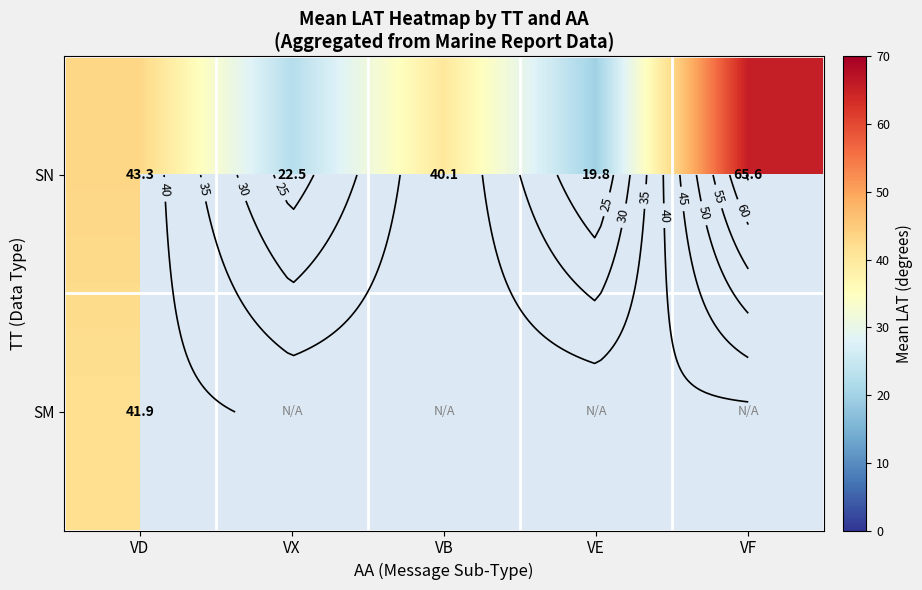

What is the average value of the SN series?

38.3